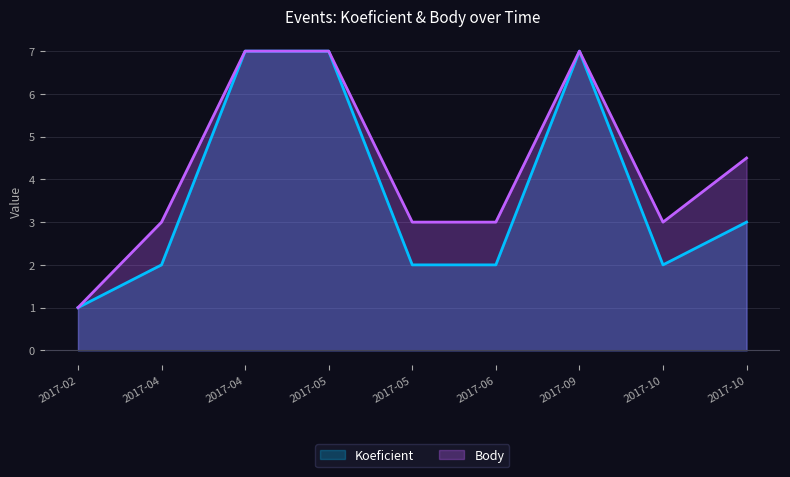

True or false: Koeficient and Body intersect in this chart.

False